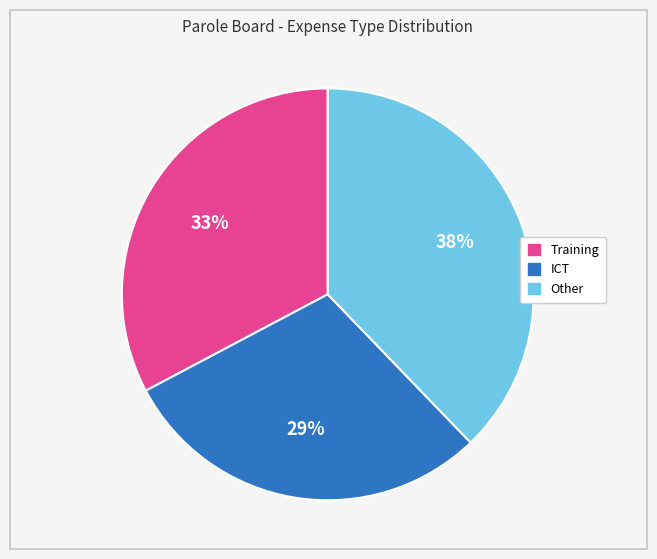

Count the number of slices in the pie.

3